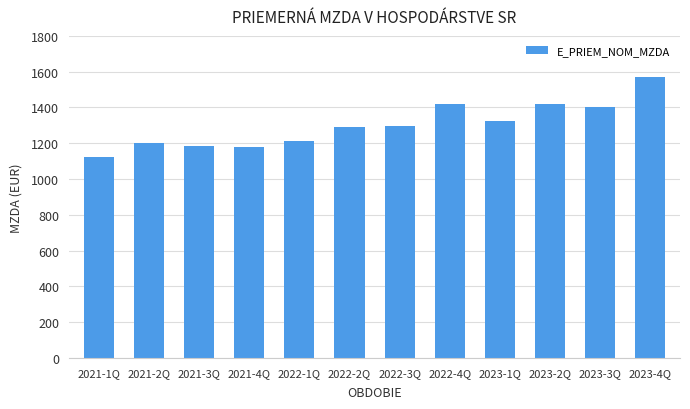

What value does the data have at 2023-2Q?

1419